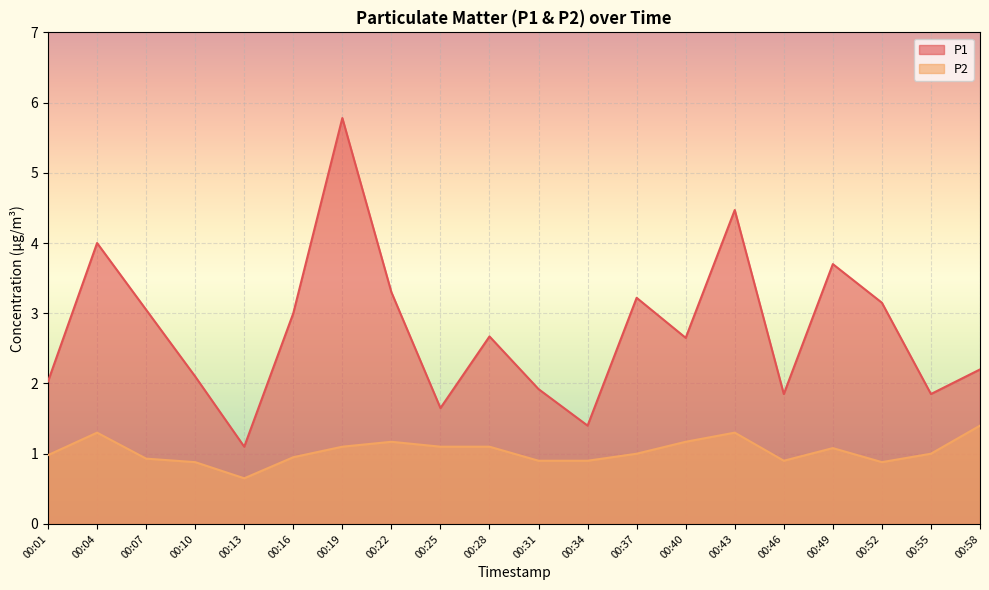

List the series in order of their overall mean, highest first.

P1, P2